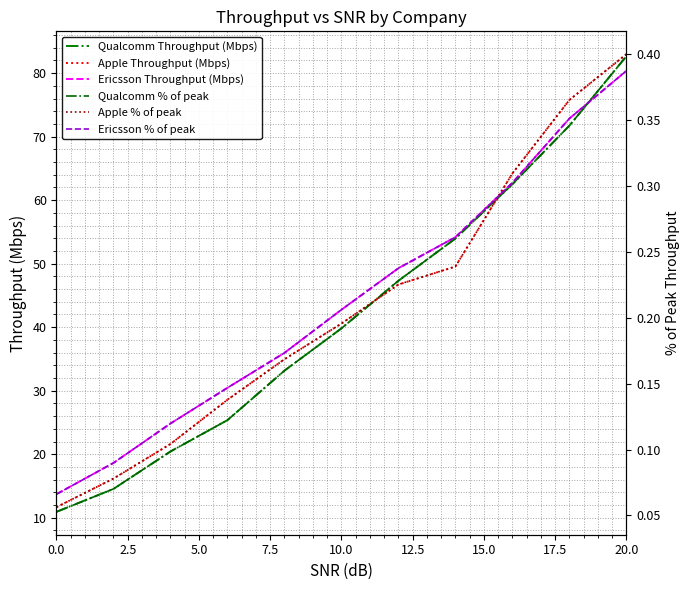

True or false: Ericsson Throughput (Mbps) has a value of 16.6 at 20.0.

False